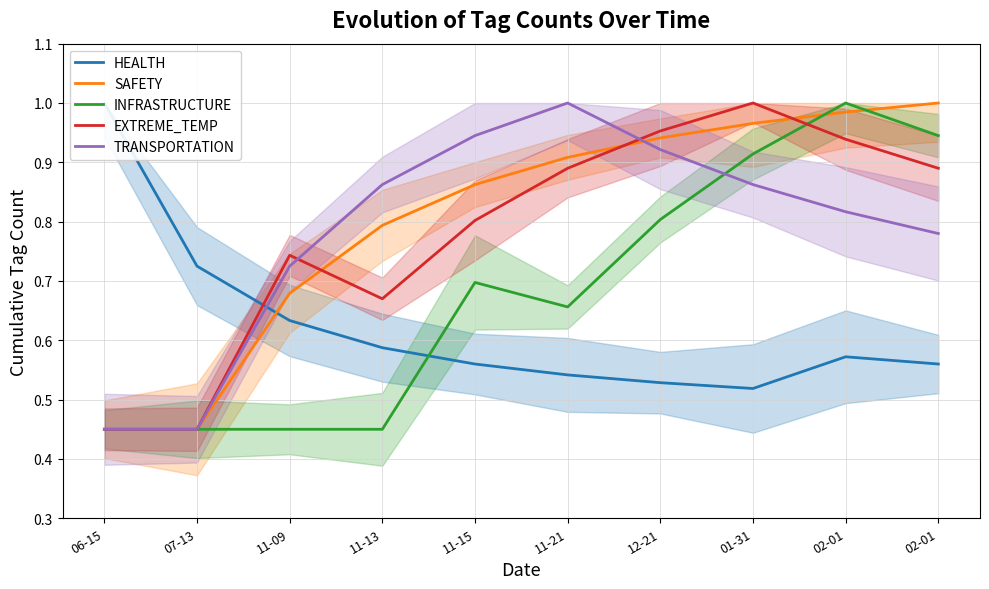

At which label is HEALTH closest to 0?

01-31